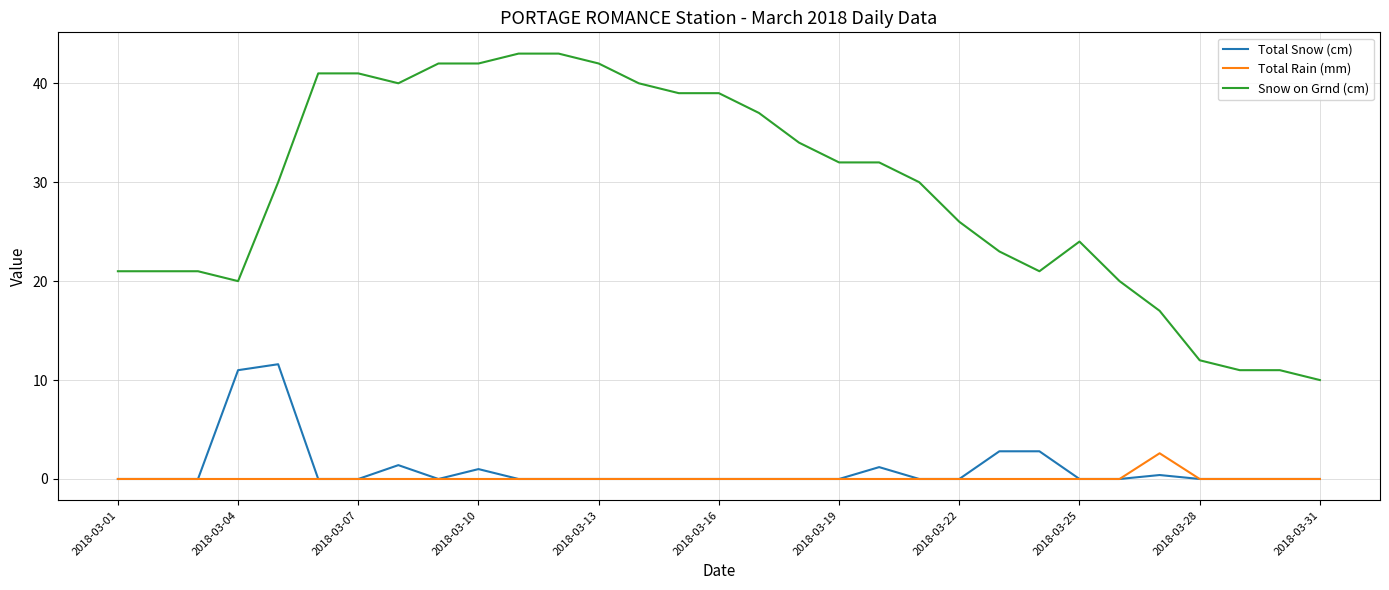

Rank the series by their maximum value, from highest to lowest.

Snow on Grnd (cm), Total Snow (cm), Total Rain (mm)